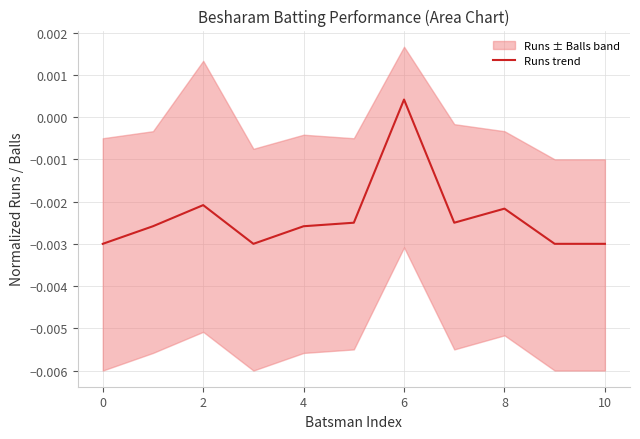

Which category has the highest value in the Runs trend series?

6